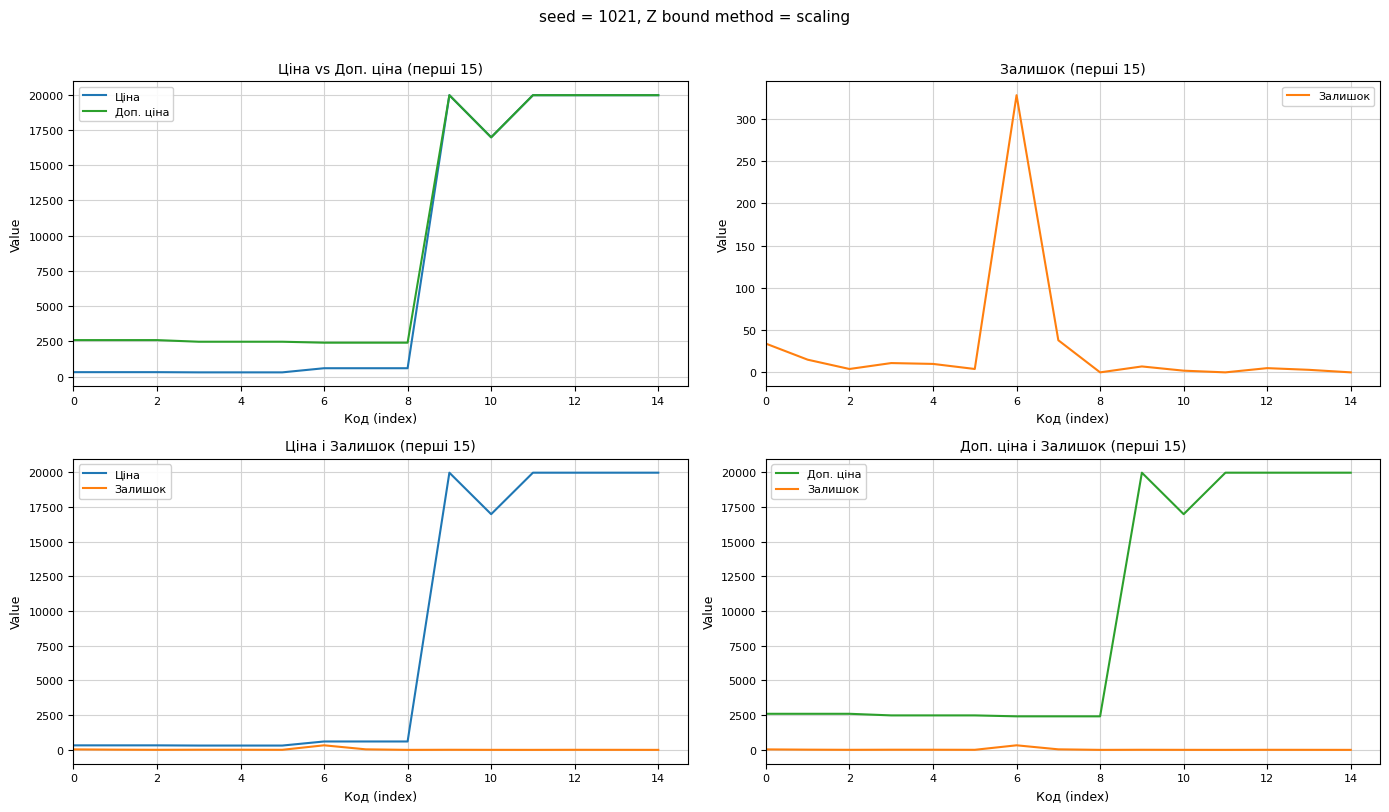

What is the spread (max minus min) of values at 12?

2086.8